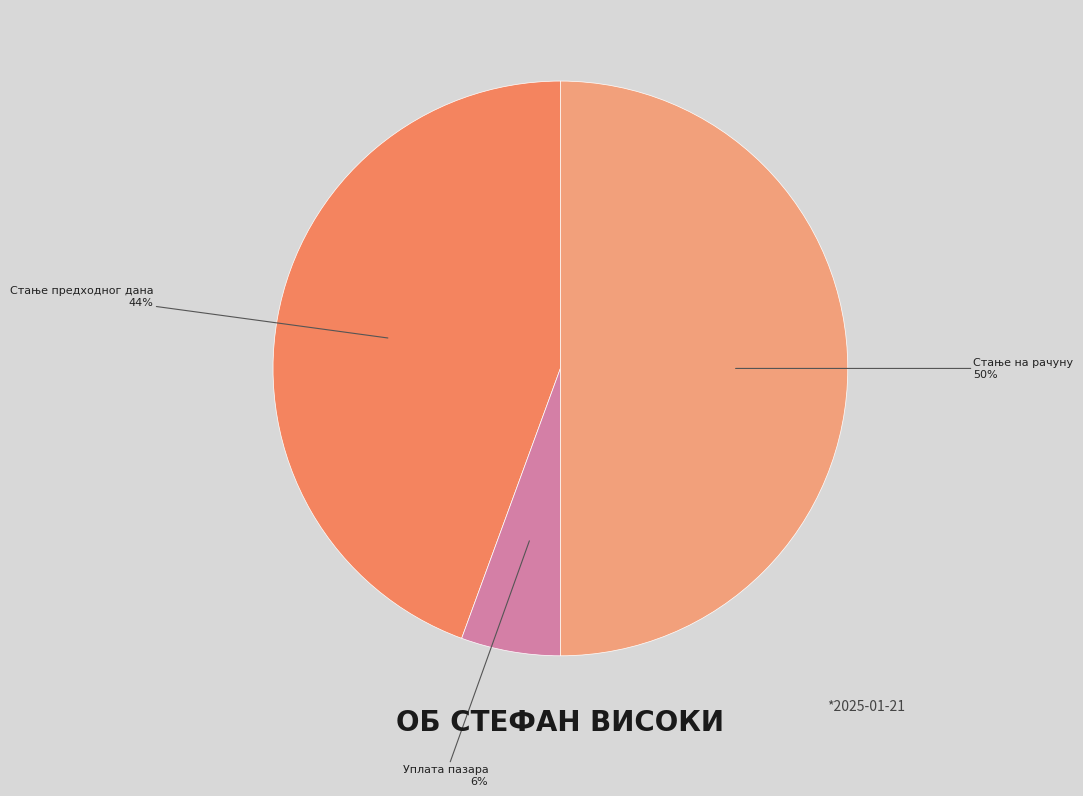

Is Стање предходног дана the majority of the pie?

No